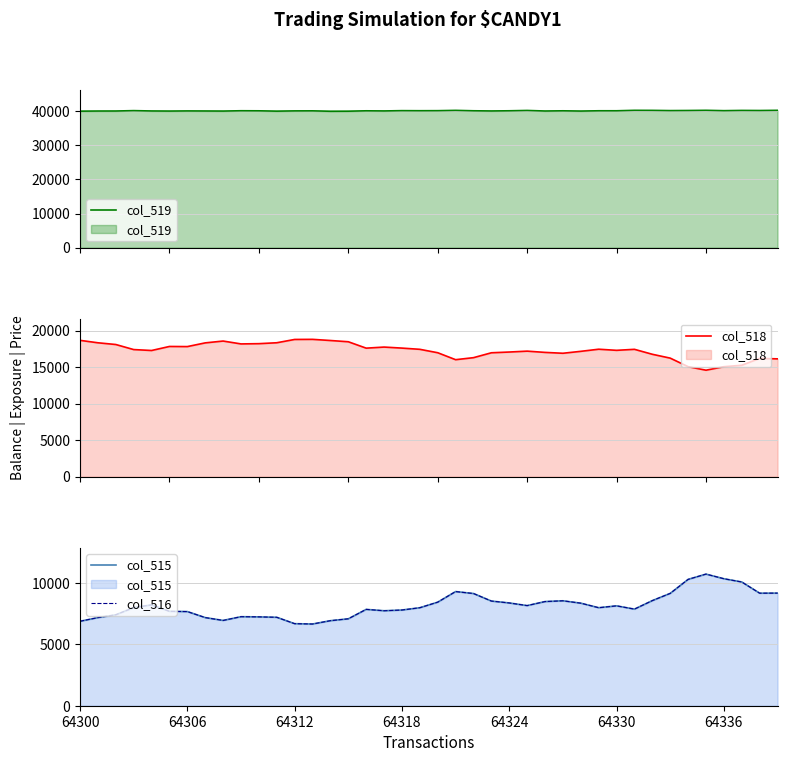

What are all the series names shown in the legend?

col_519, col_518, col_515, col_516